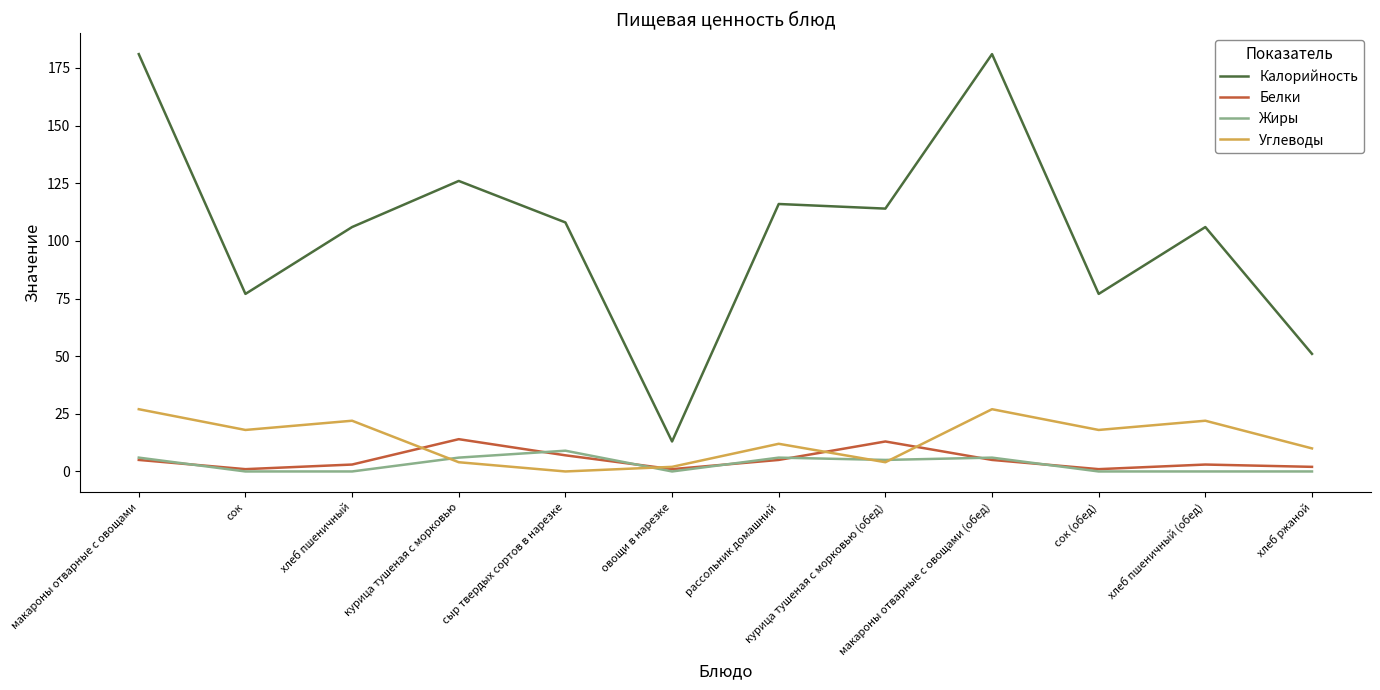

Which series has the largest total across all categories?

Калорийность